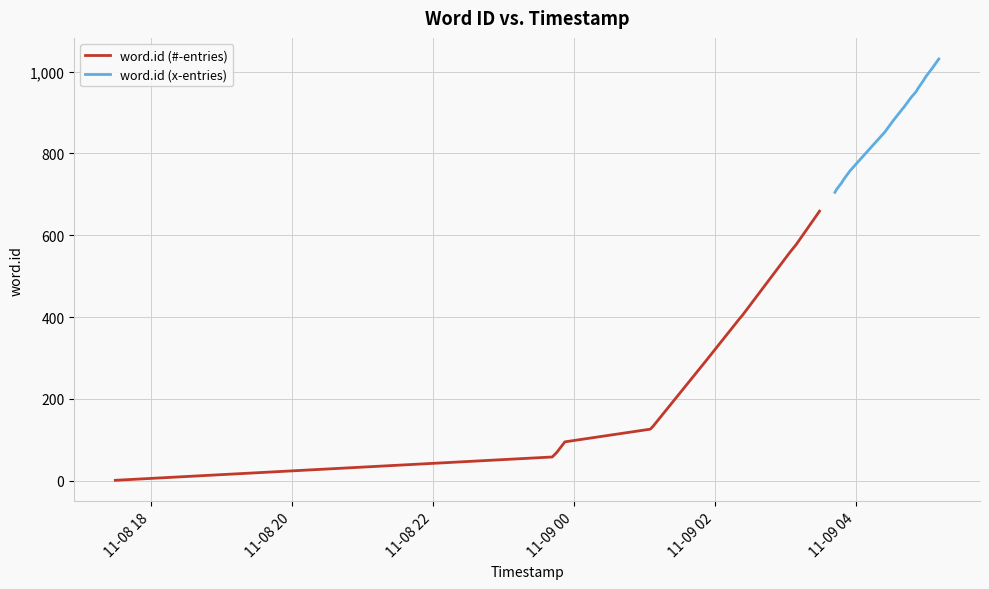

True or false: there are more than 1 points higher than both neighbors.

False